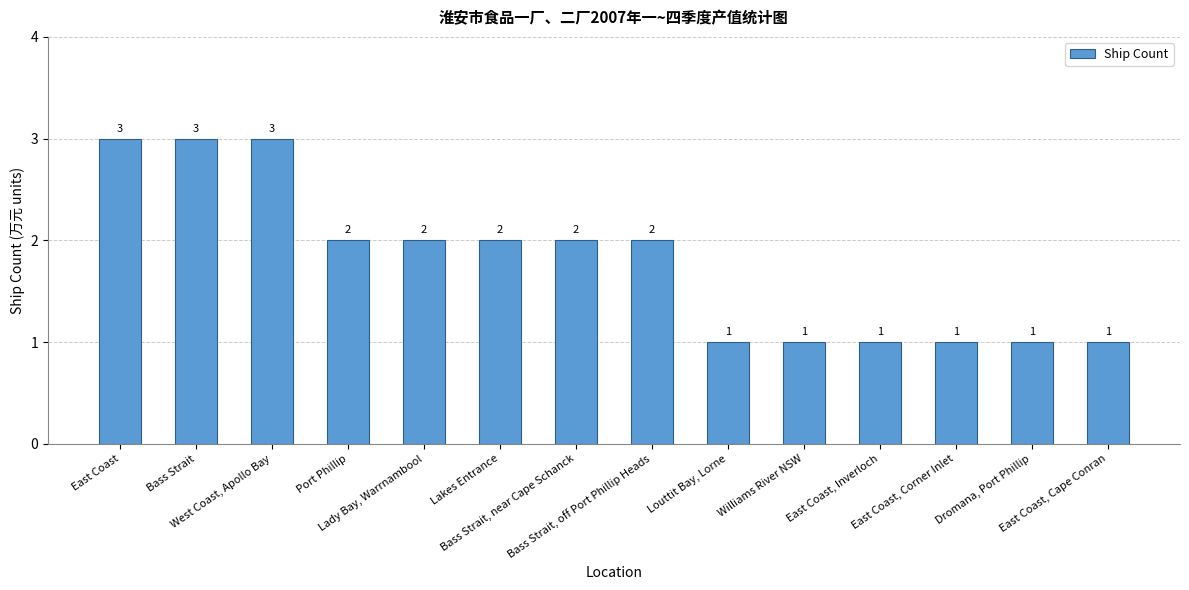

Is it true that the value at East Coast is 3?

True